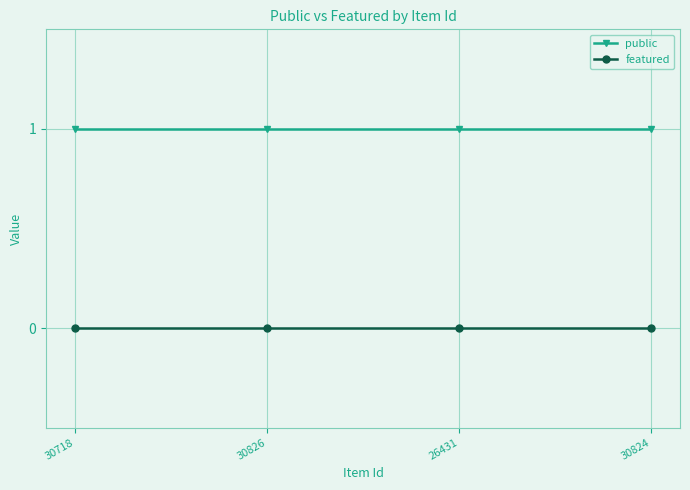

What is the difference between the highest and lowest values at 30718?

1